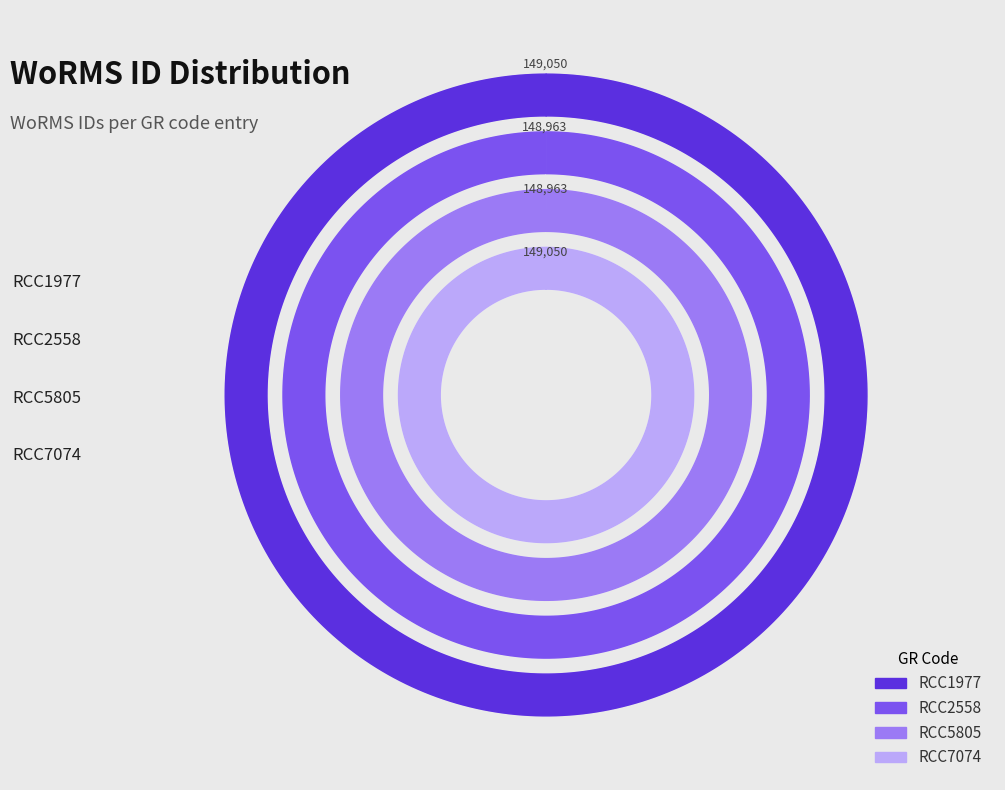

To the nearest percent, what percentage of the pie is RCC1977?

25%